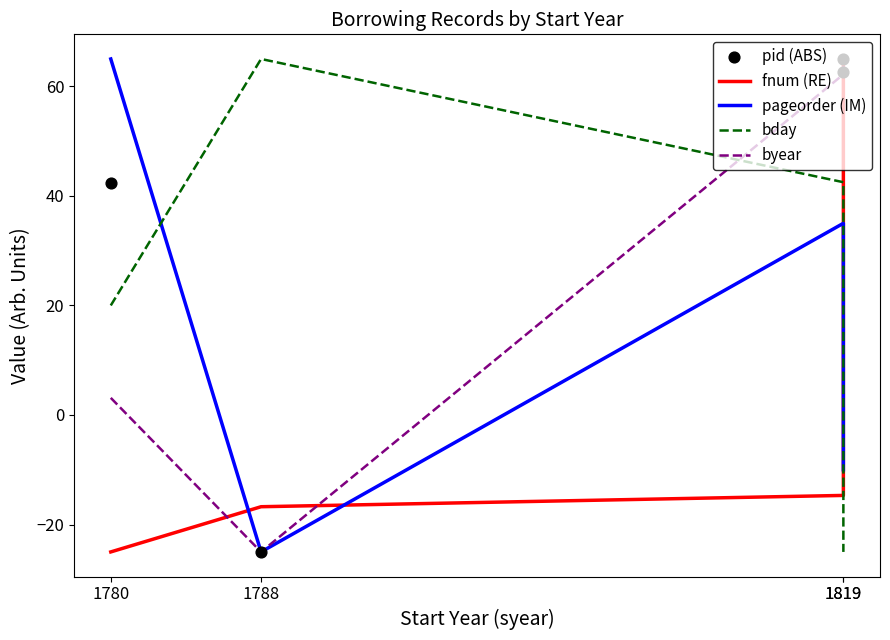

At which category is the sum across all series the highest?

1819